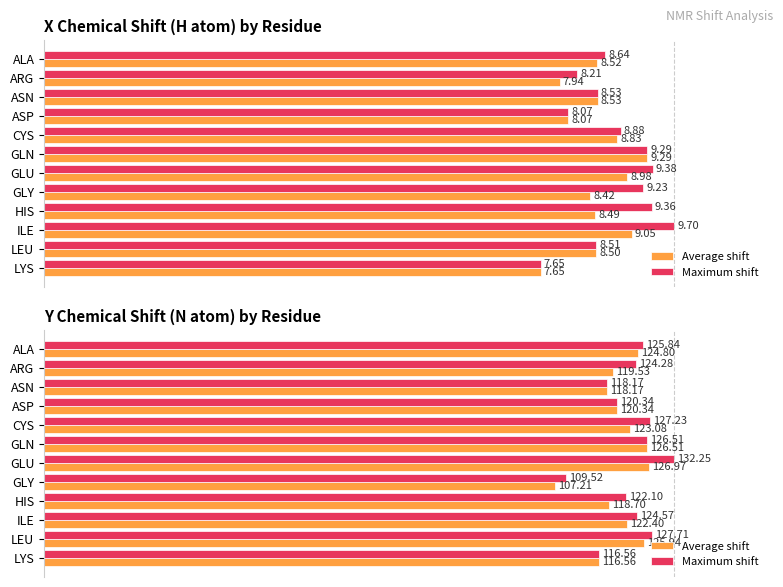

How many categories are shown in the chart?

12